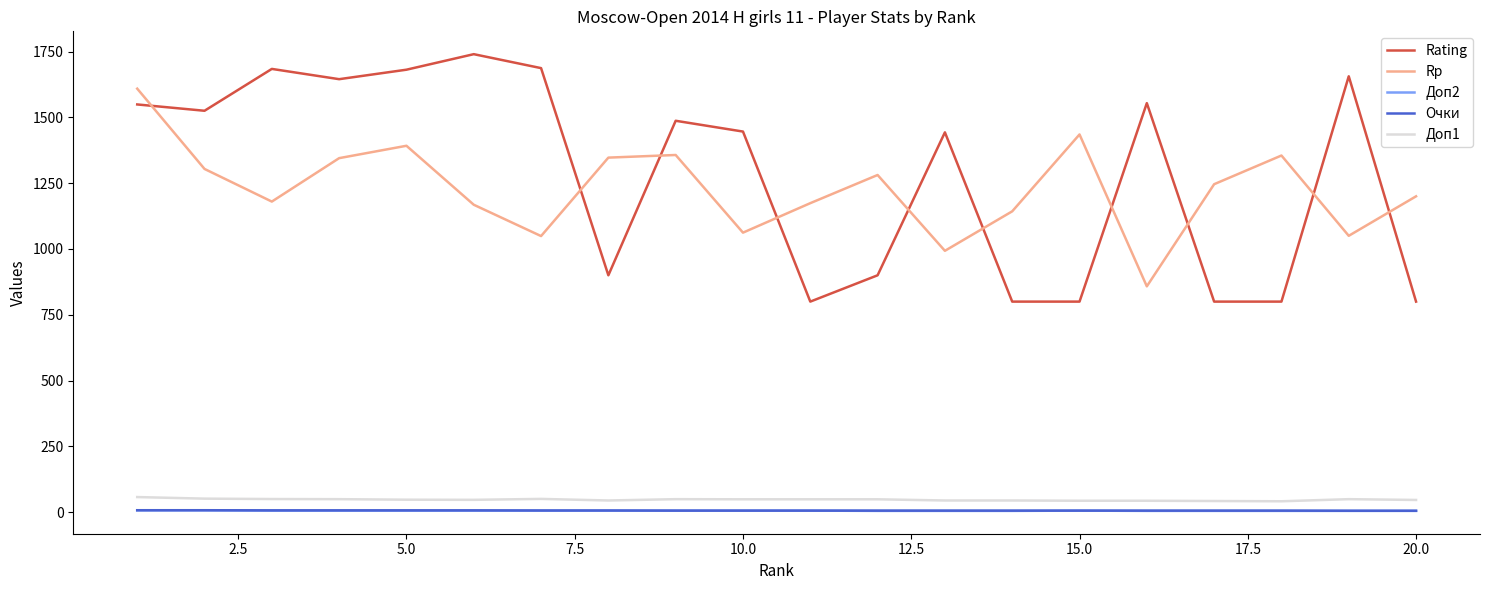

Does the chart have visible grid lines?

No